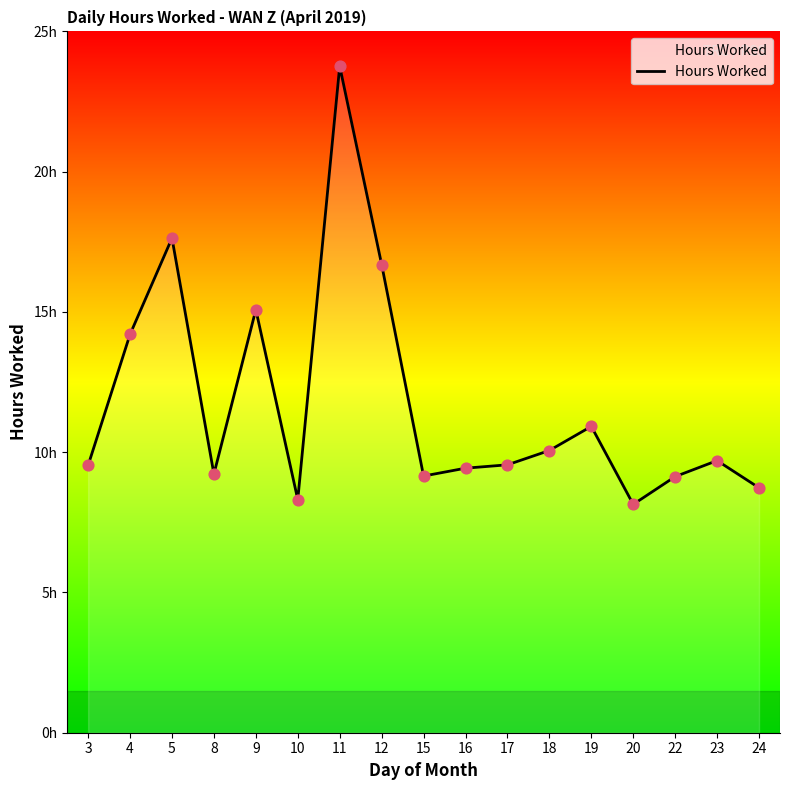

What is the change in value from 22 to 23?

+0.6